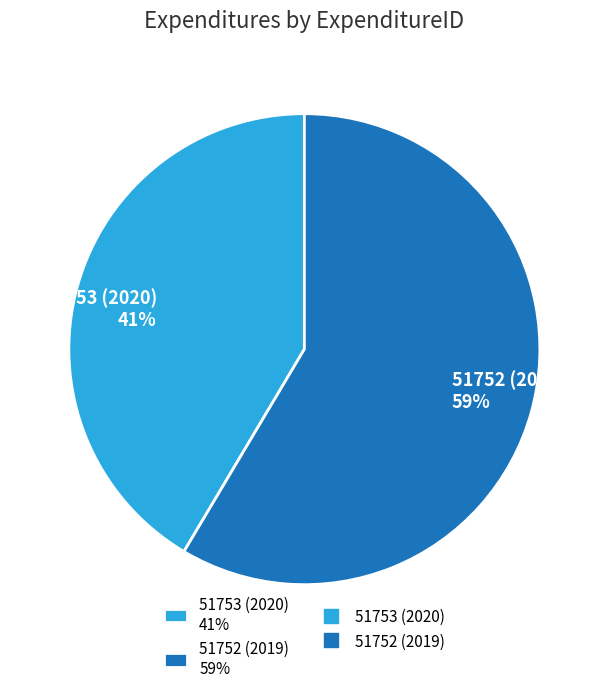

True or false: 51753 (2020) accounts for 41% of the total.

True